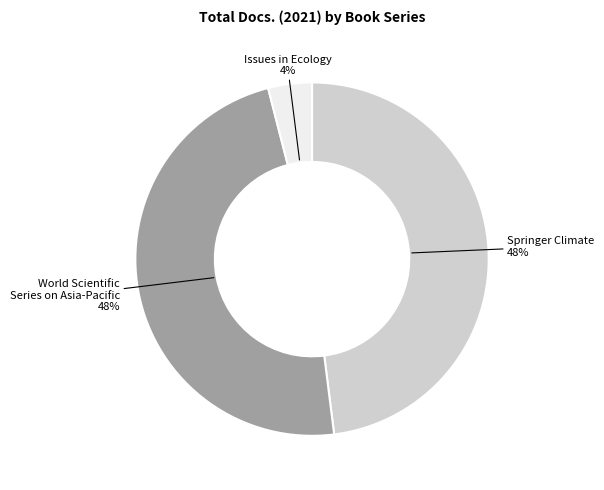

To the nearest percent, what is the difference between the Springer Climate and Issues in Ecology slice percentages?

44%